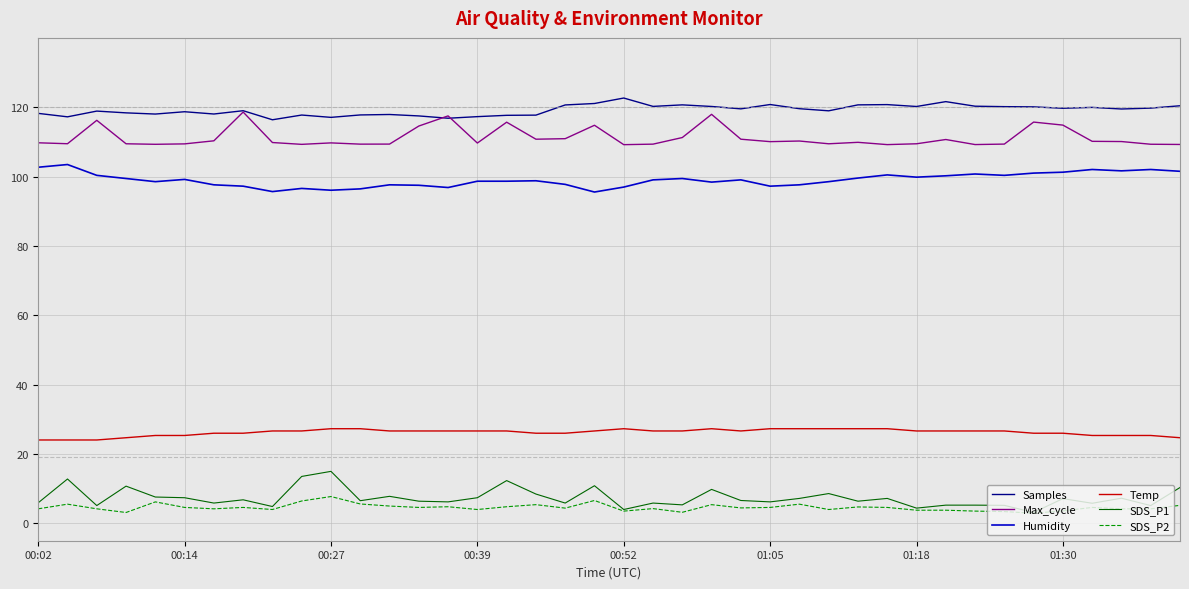

Which series has the largest total across all categories?

Samples